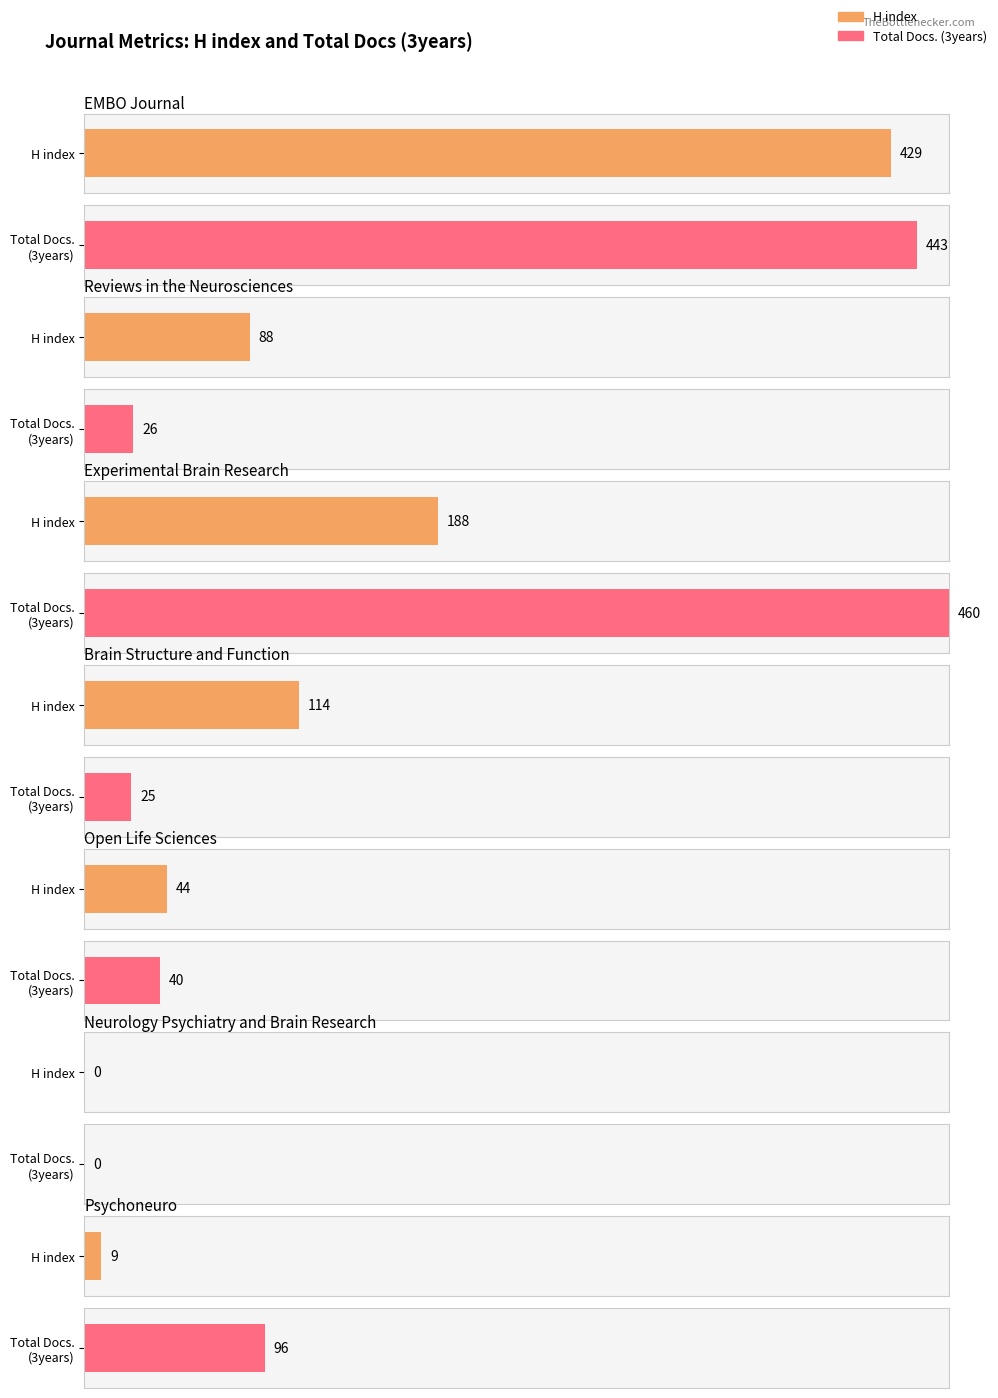

How many bars are there in total?

14